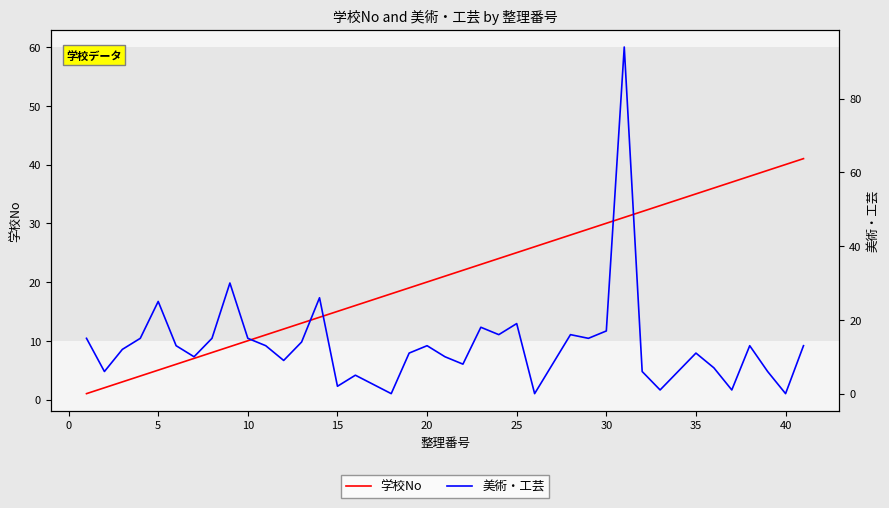

True or false: 学校No has more than 2 points higher than both neighbors.

False